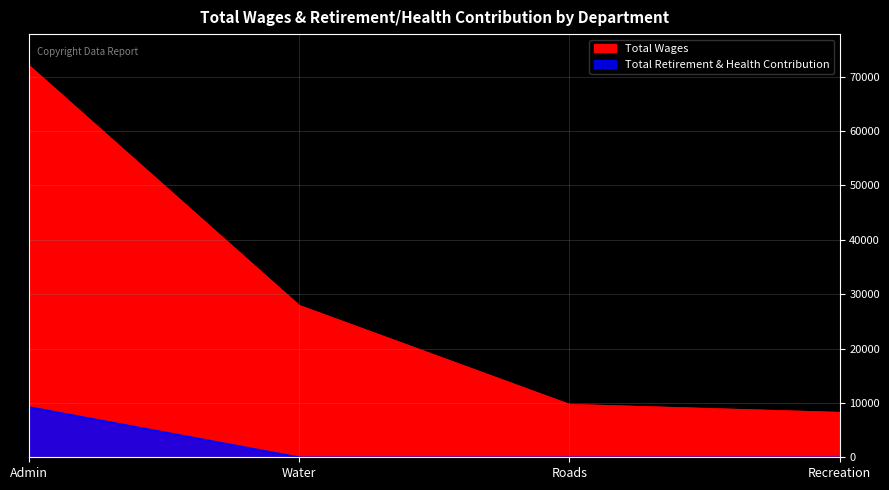

True or false: Total Wages and Total Retirement & Health Contribution intersect in this chart.

False